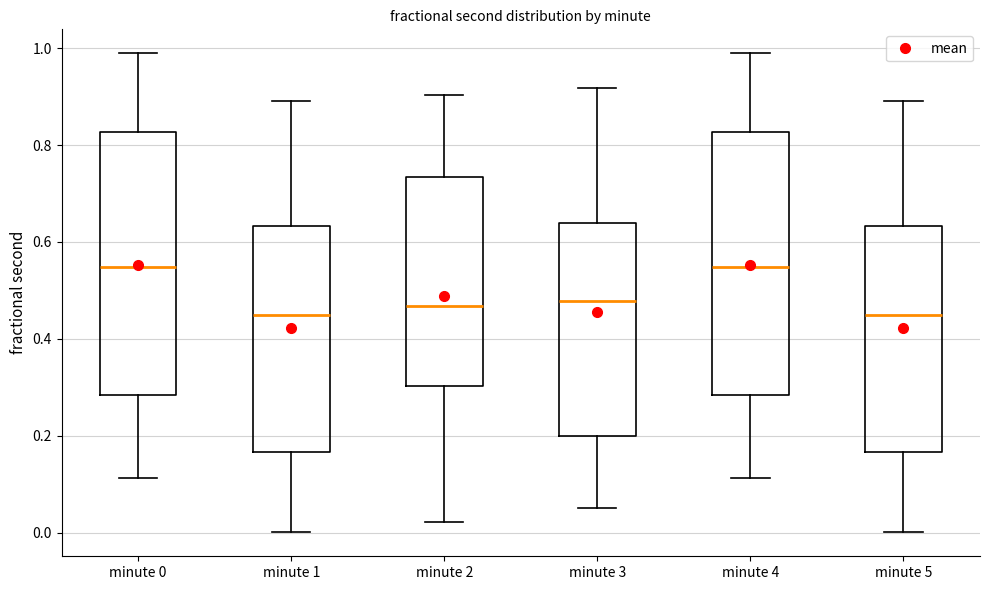

Where is the lower edge of the box for minute 5 on the y-axis? The values are not printed on the chart, so give them approximately, as read against the axis.

0.16